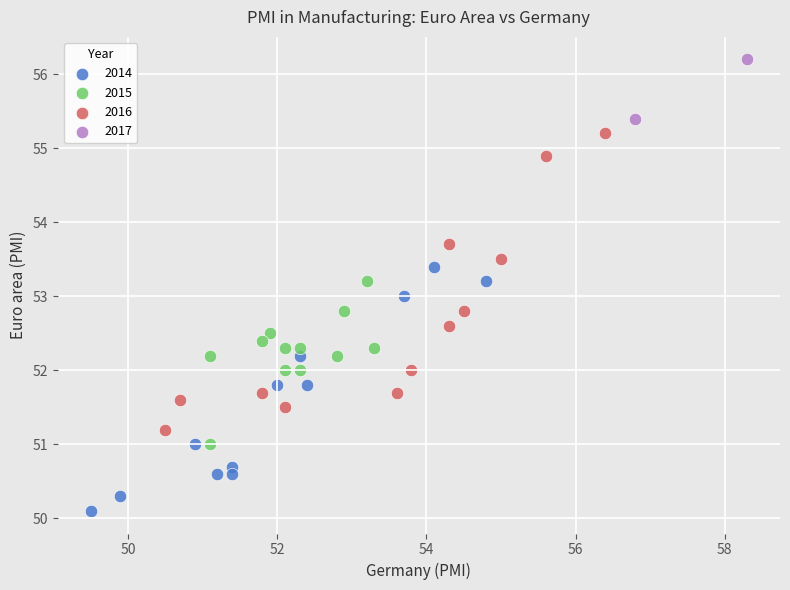

Which series has the largest Y range (max minus min)?

2016